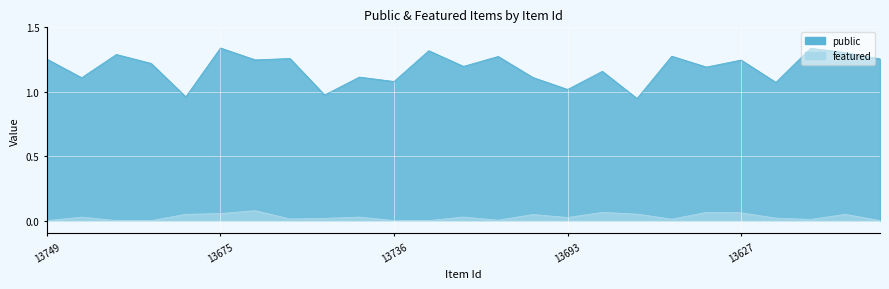

What is the total value across all series at 13626?

1